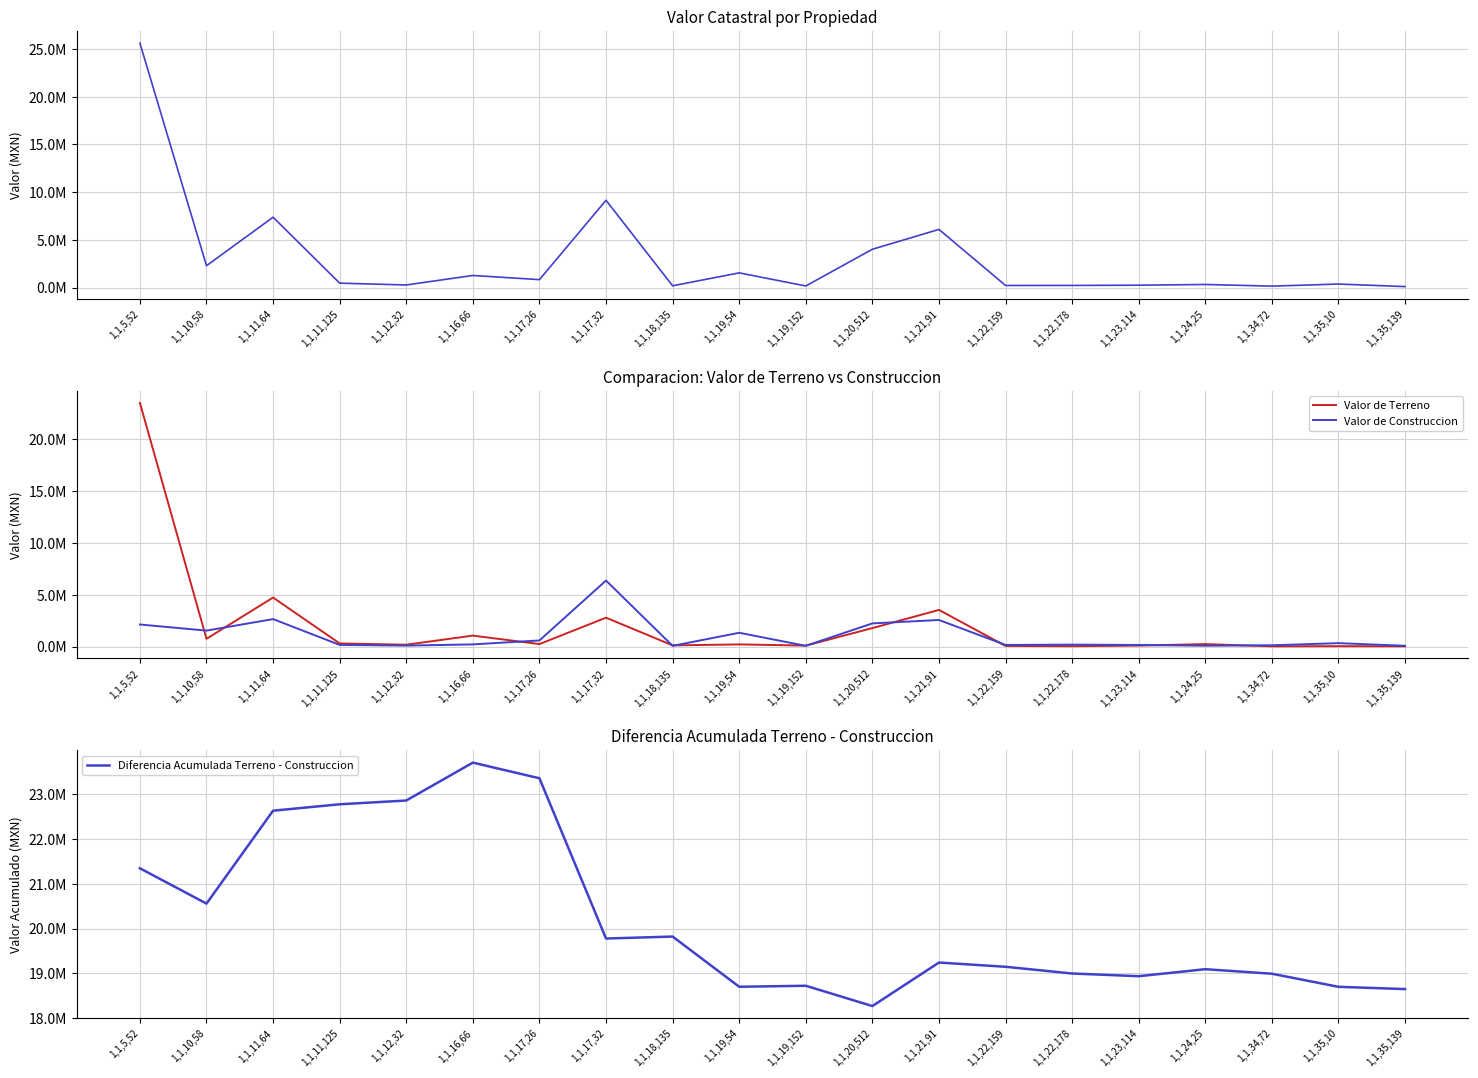

At which category is the sum across all series the highest?

1,1,5,52